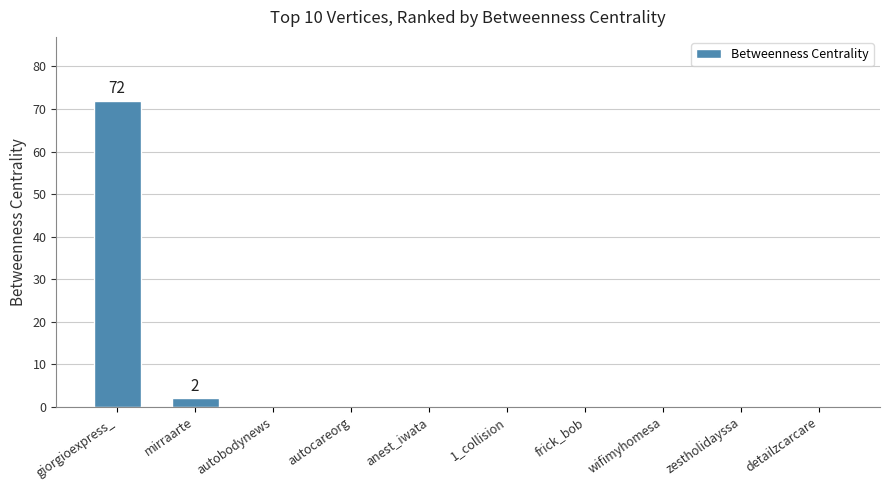

Count the number of categories in the chart.

10